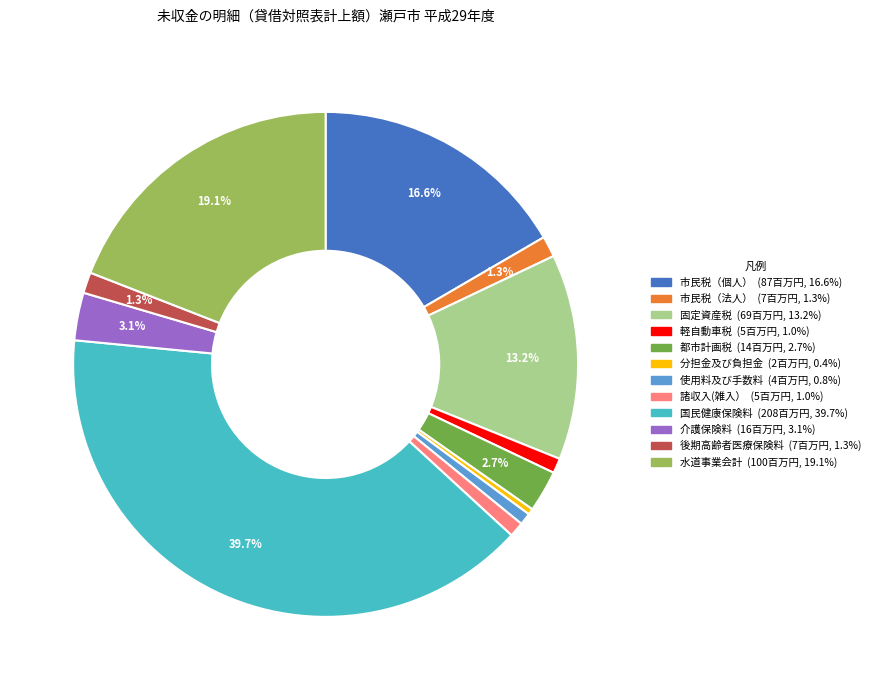

How many segments does this pie chart have?

12